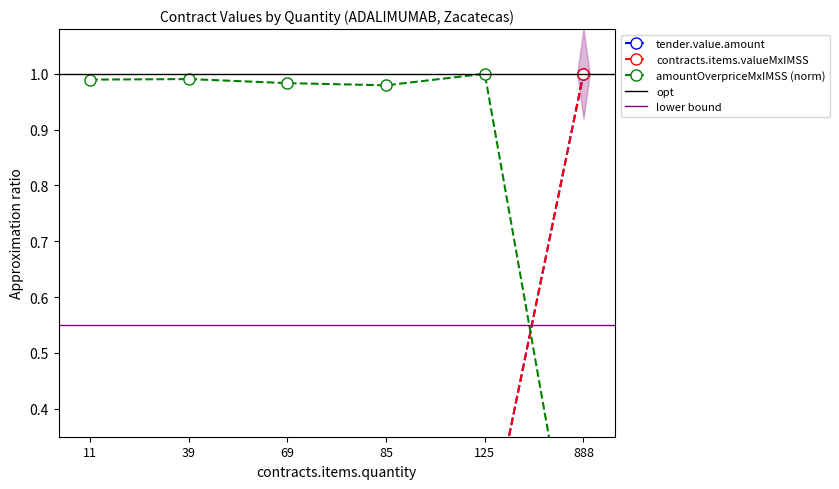

Is the value of contracts.items.valueMxIMSS at 39 greater than the value of contracts.items.unit.value.amountOverpriceMxIMSS at 888?

Yes